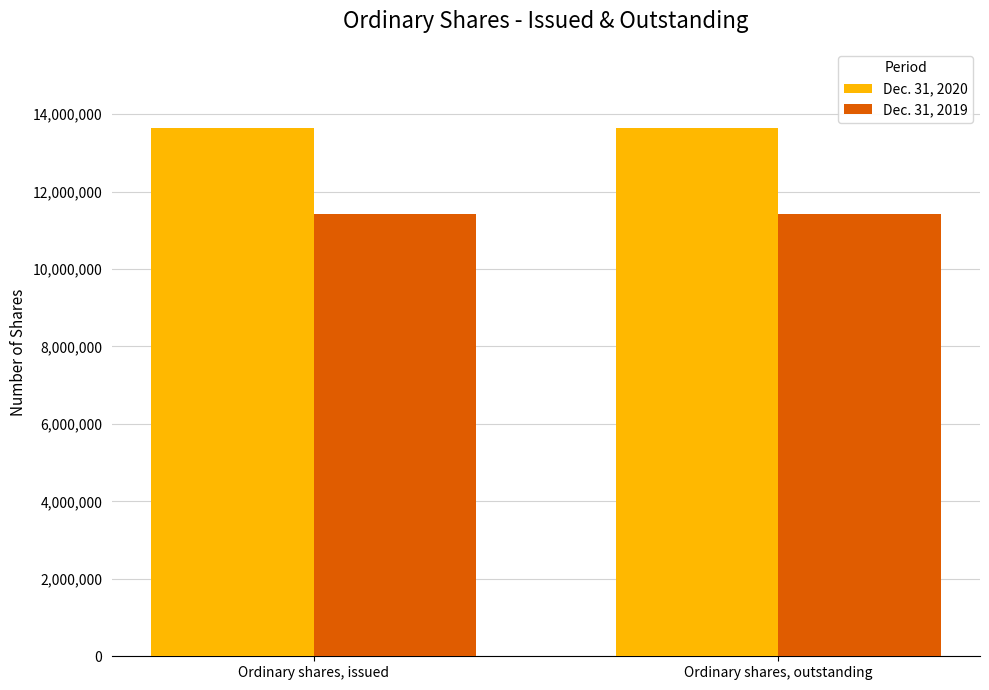

What is the minimum value shown in the chart?

11412930